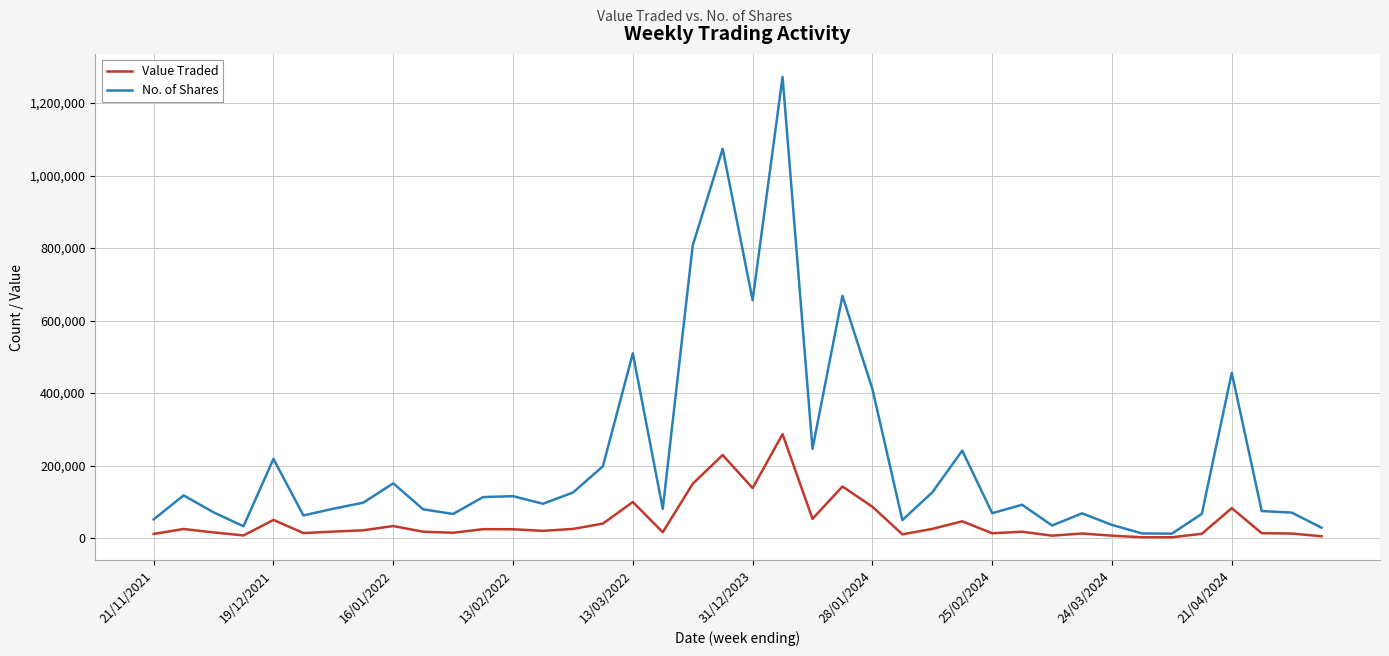

Which series has the largest total across all categories?

No. of Shares